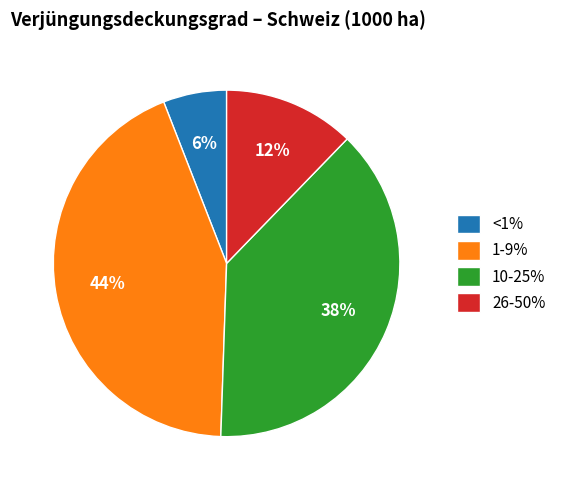

Rank the categories by value from highest to lowest.

1-9%, 10-25%, 26-50%, <1%